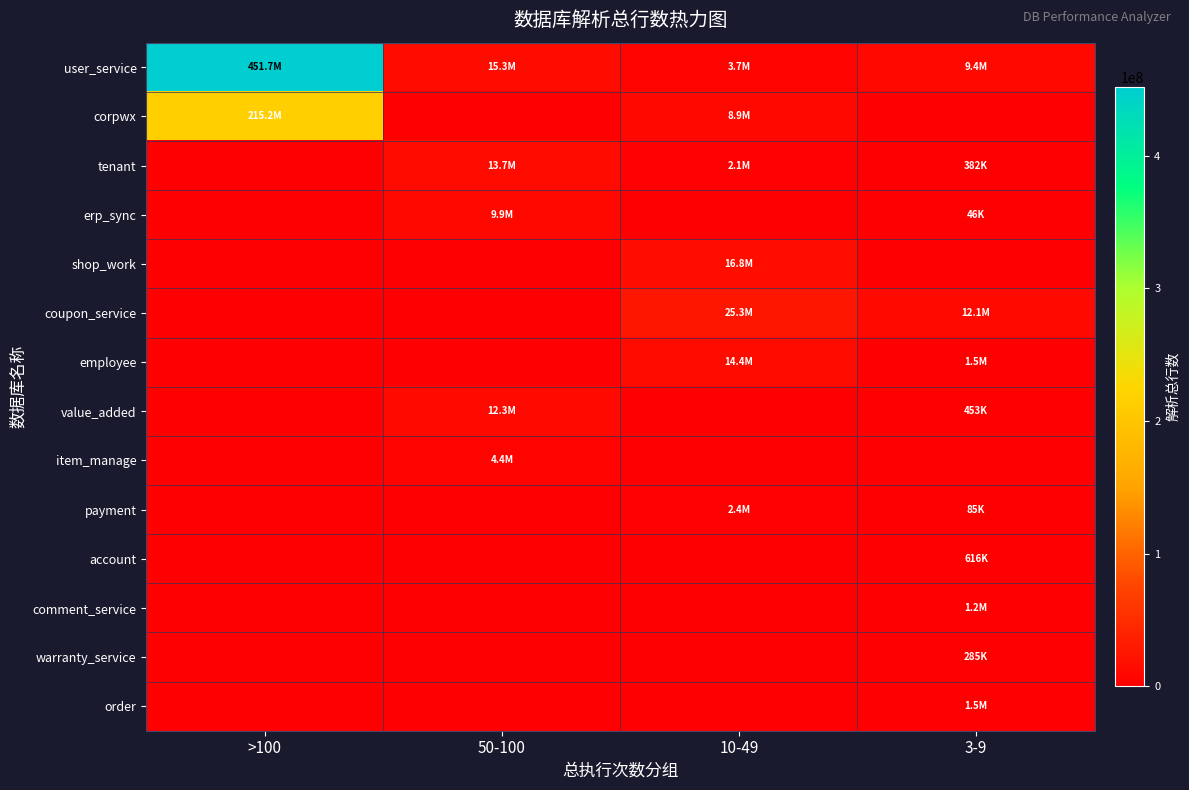

What is the difference between the highest and lowest values at 50-100?

15254073